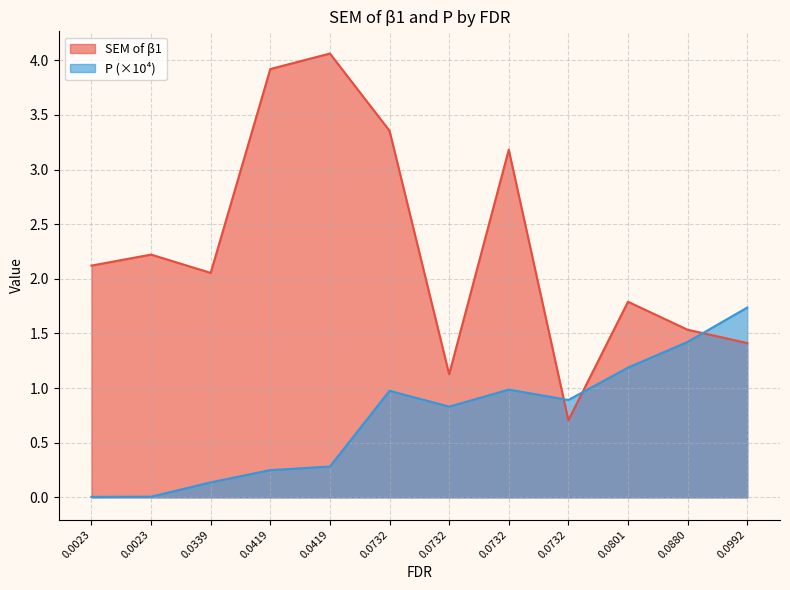

Rank the series by their average value, from lowest to highest.

P (×10⁴), SEM of β1